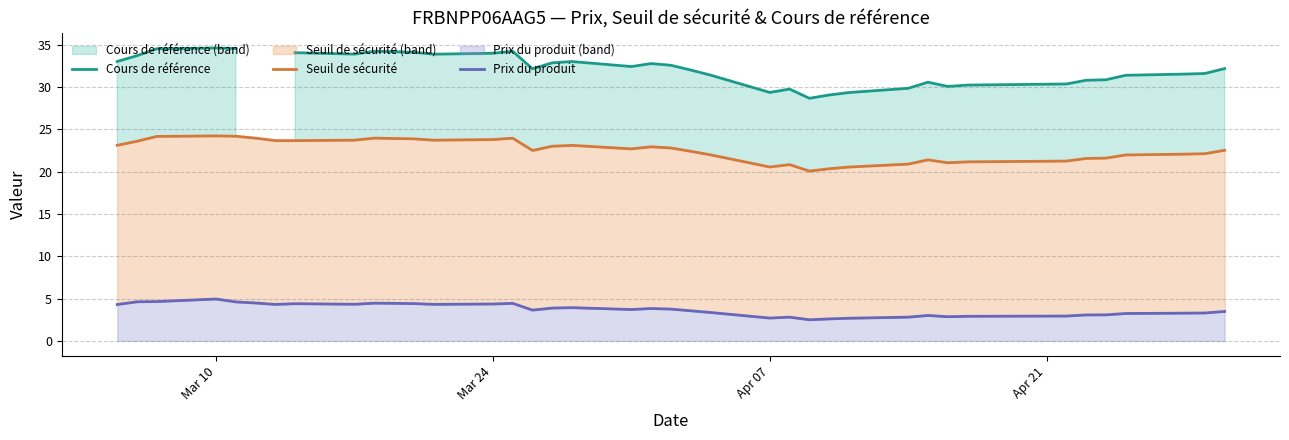

Count the number of categories in the chart.

39